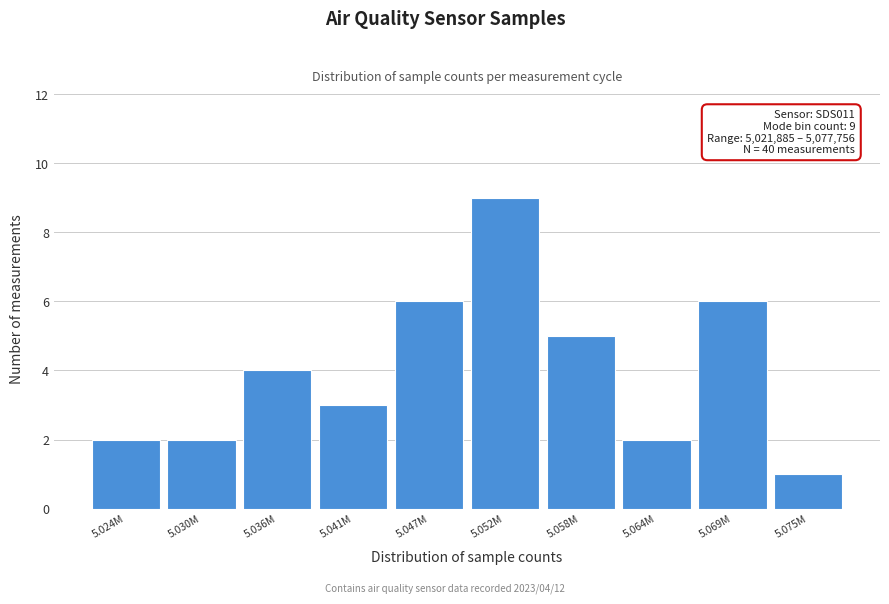

Reading right to left, transcribe all the data shown in this chart.

1	6	2	5	9	6	3	4	2	2